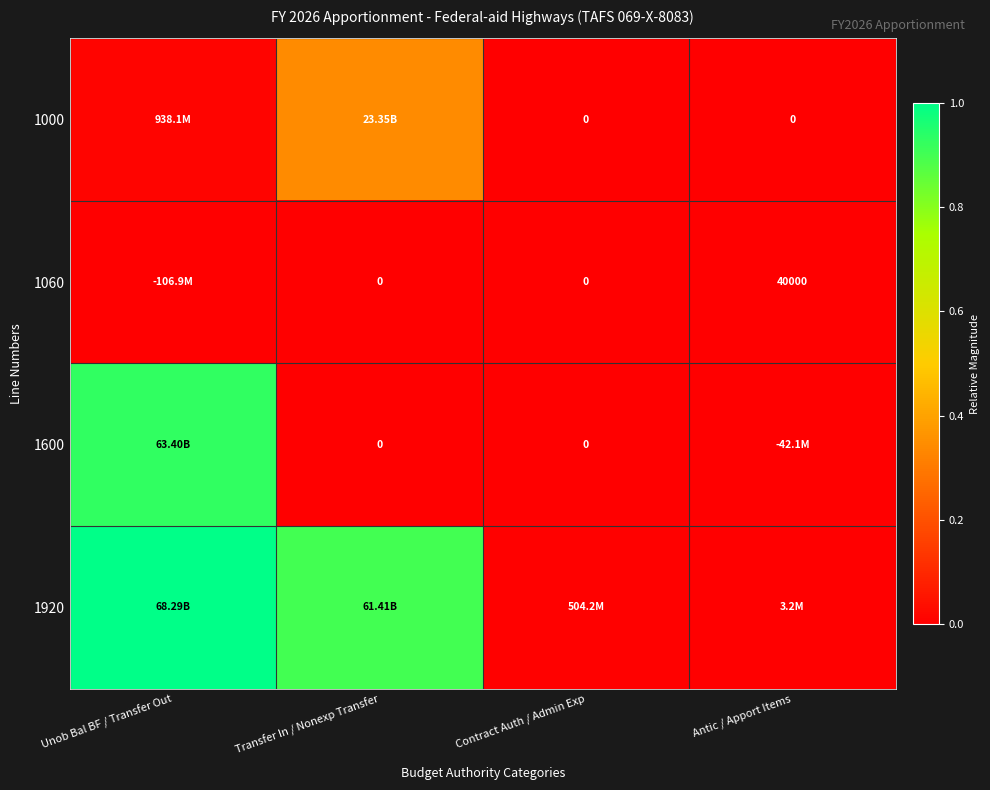

Which series has the largest range (max minus min)?

1920